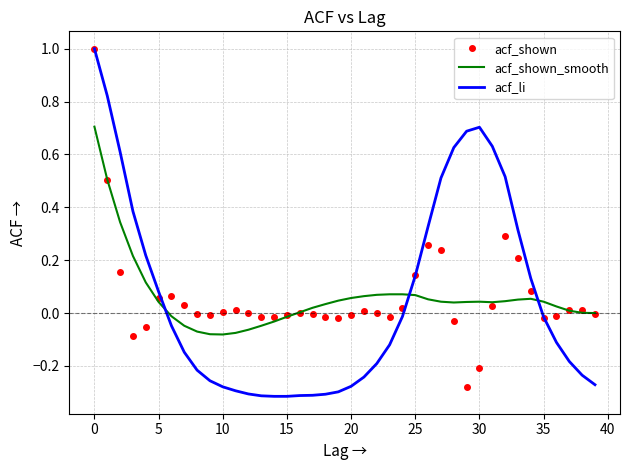

Which series has the widest spread of values?

acf_li